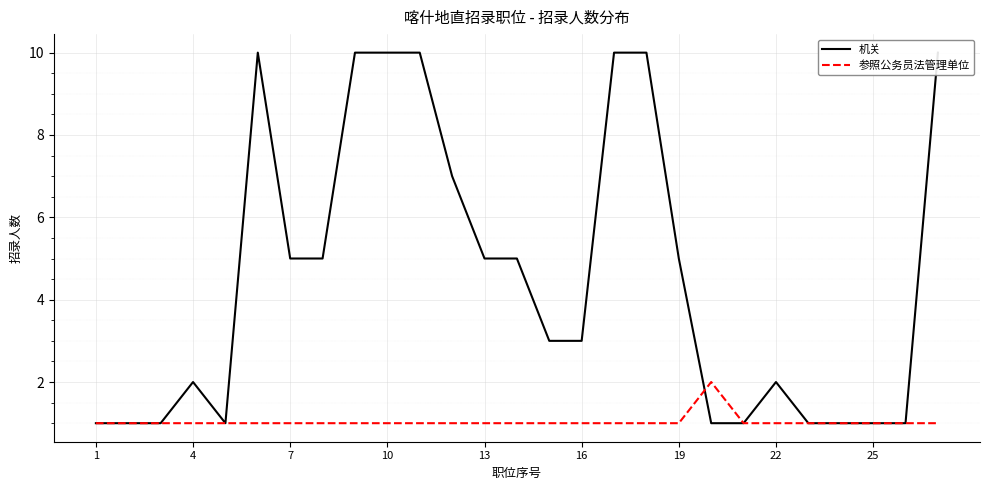

The 参照公务员法管理单位 series shows 1 at 19. True or false?

True